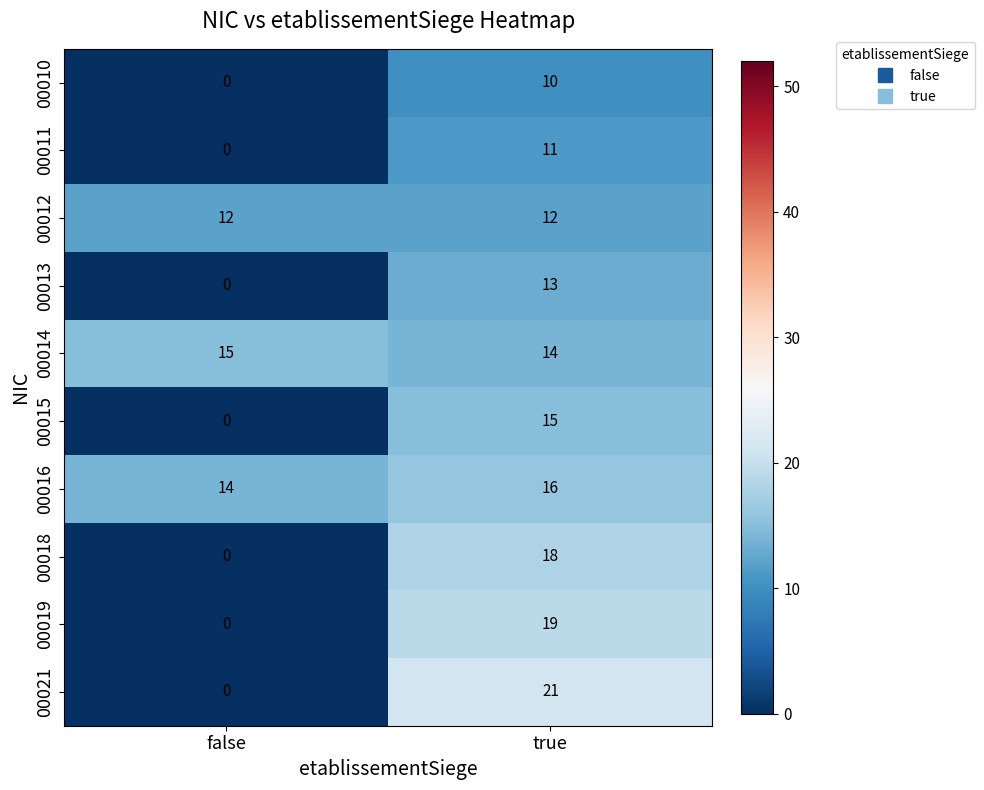

What is the difference between the maximum and minimum values in the 00018 series?

18